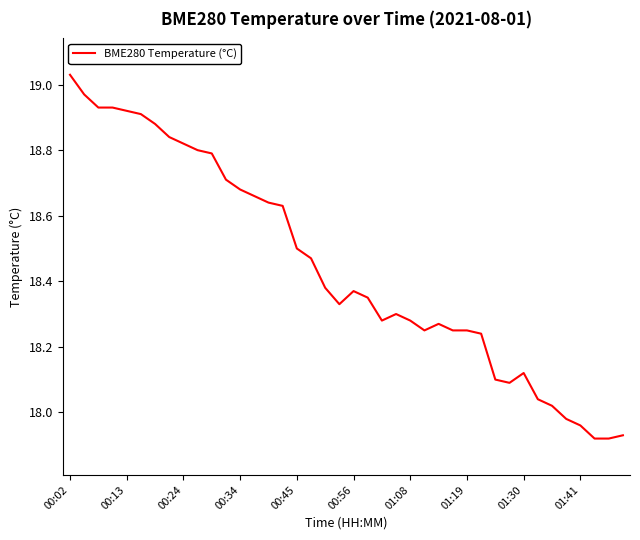

What is the difference between the maximum and minimum values?

1.1